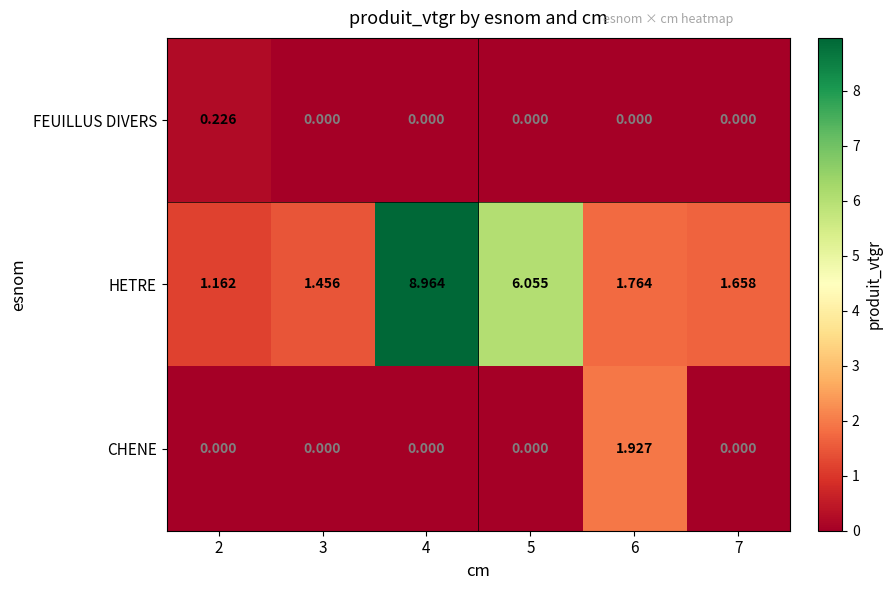

Which series has the largest total across all categories?

HETRE